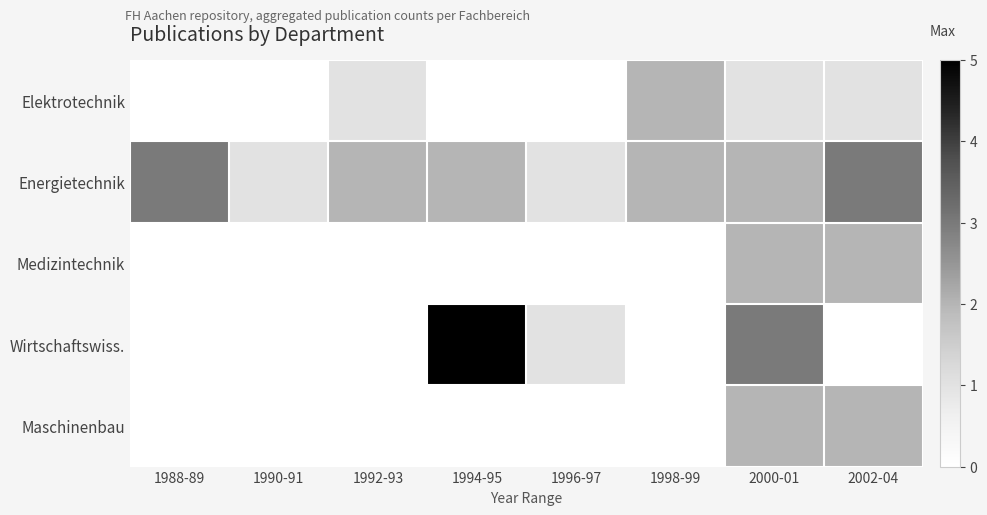

What is the difference between the highest and lowest values at 1998-99?

2